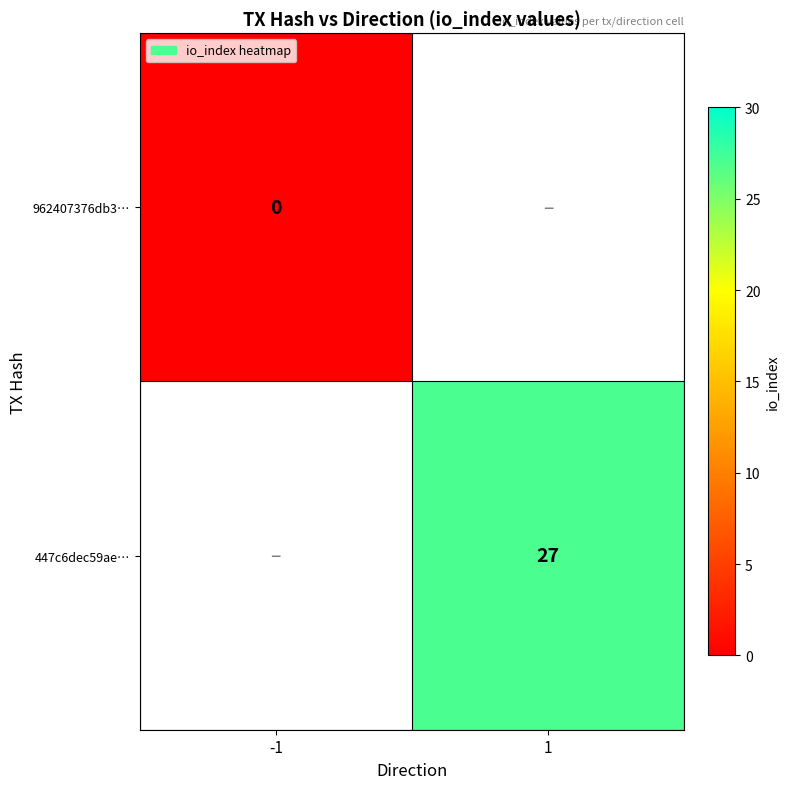

The 447c6dec59ae… series shows 42 at 1. True or false?

False